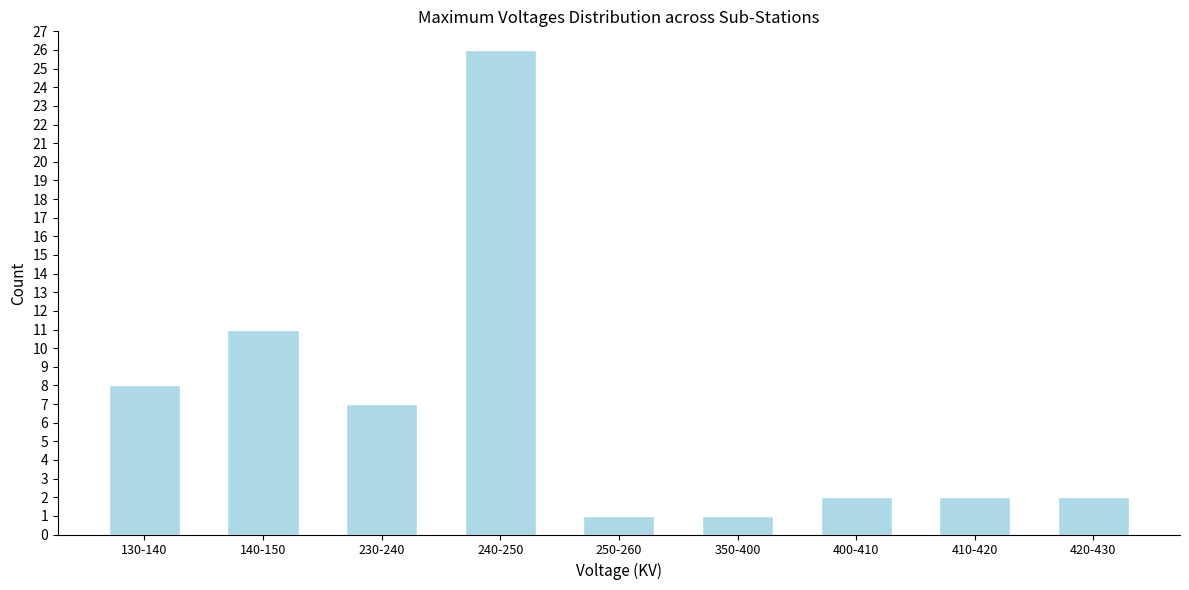

Reading left to right, transcribe all the data shown in this chart.

8	11	7	26	1	1	2	2	2